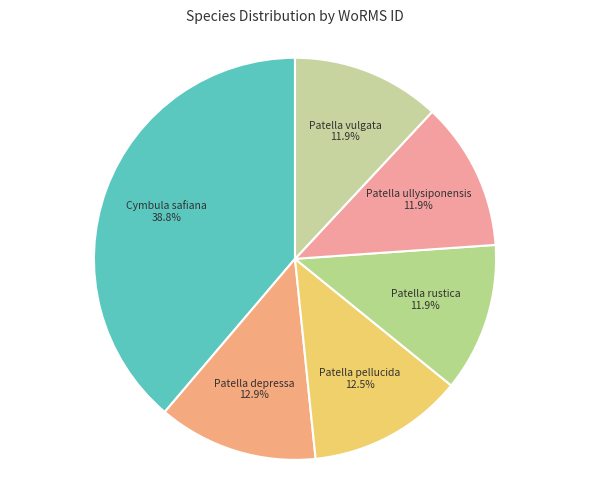

Between Cymbula safiana and Patella rustica, which is larger?

Cymbula safiana